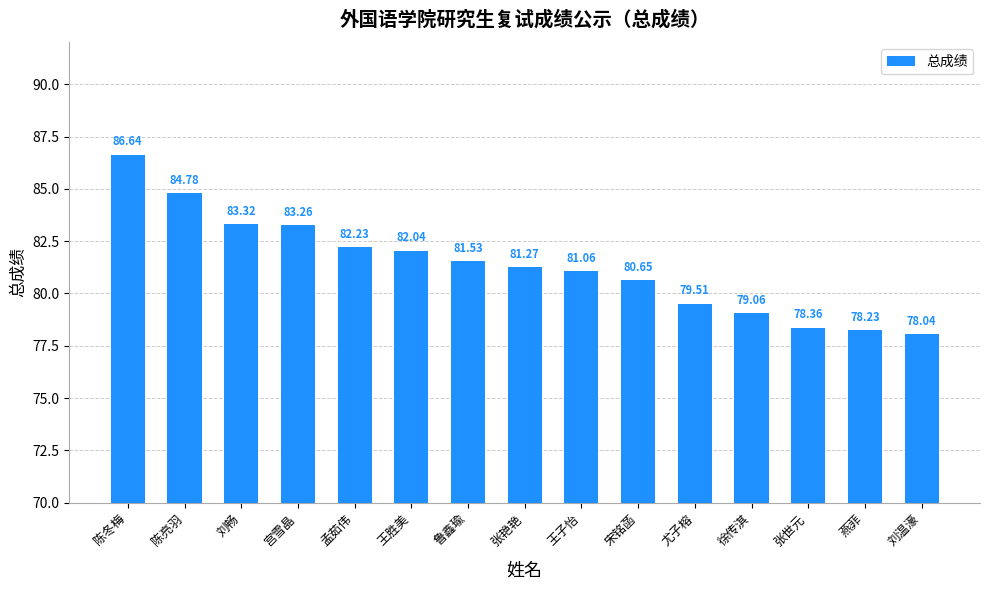

What is the minimum value shown in the chart?

78.0